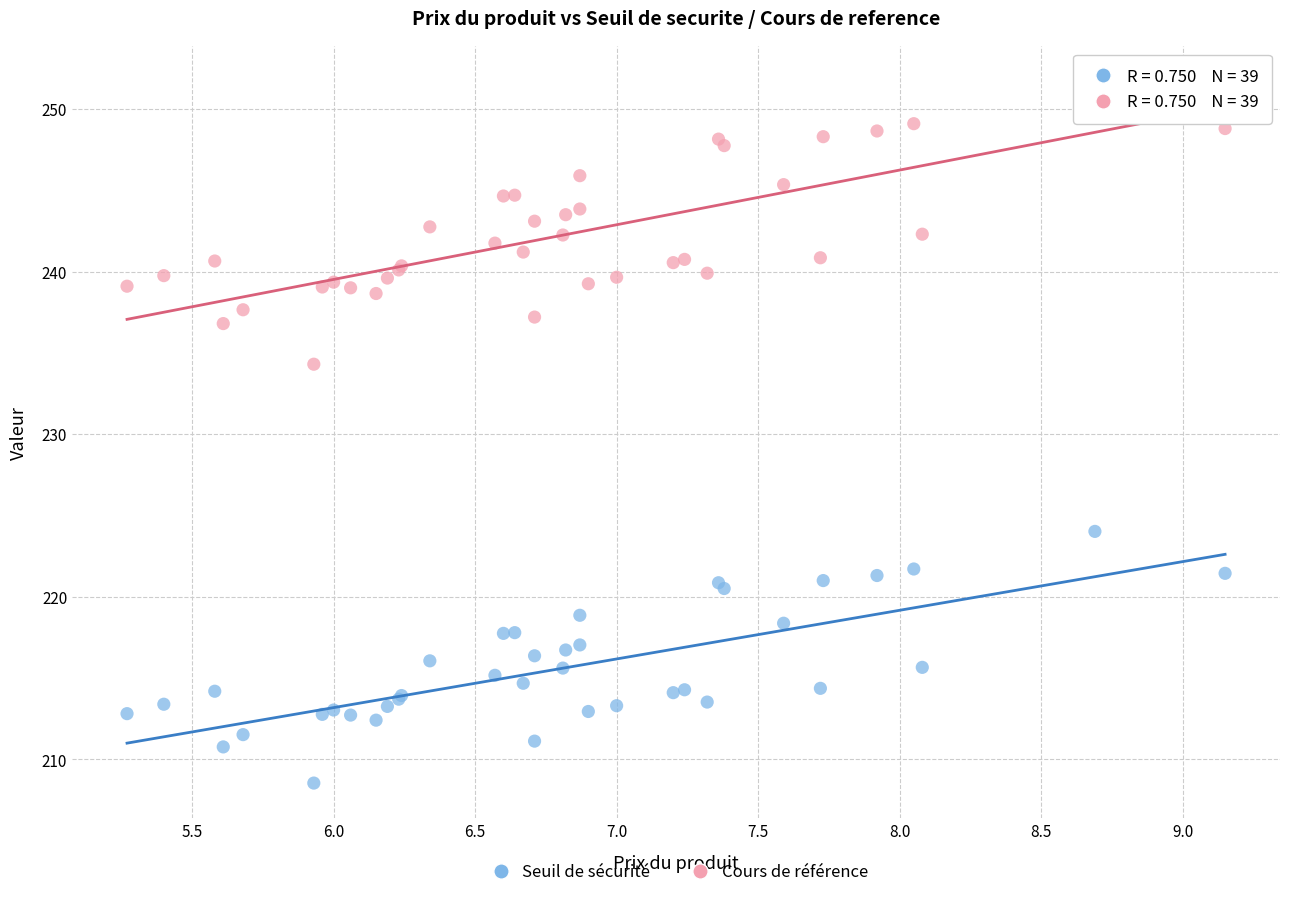

Across all series, what Y value is closest to 230?

234.3